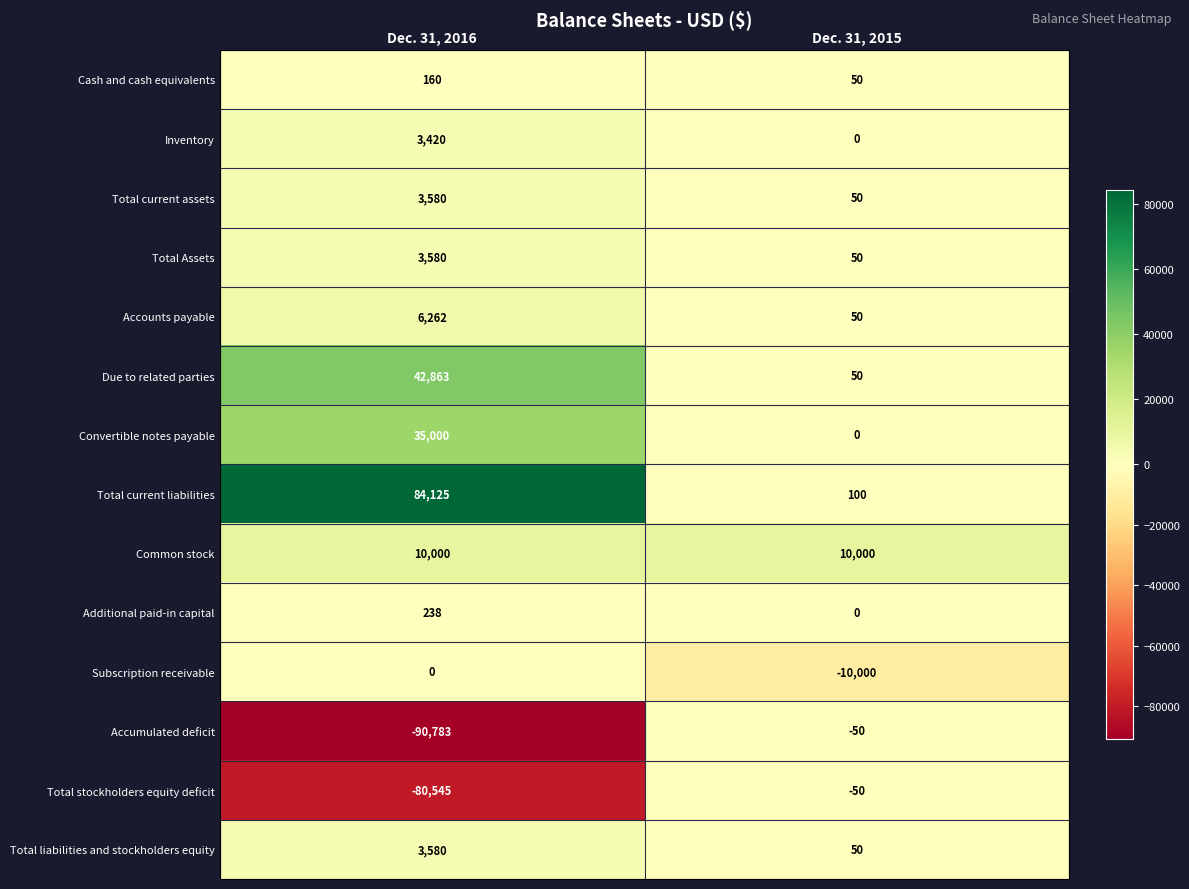

At which label is Total current liabilities closest to 42112?

Dec. 31, 2015